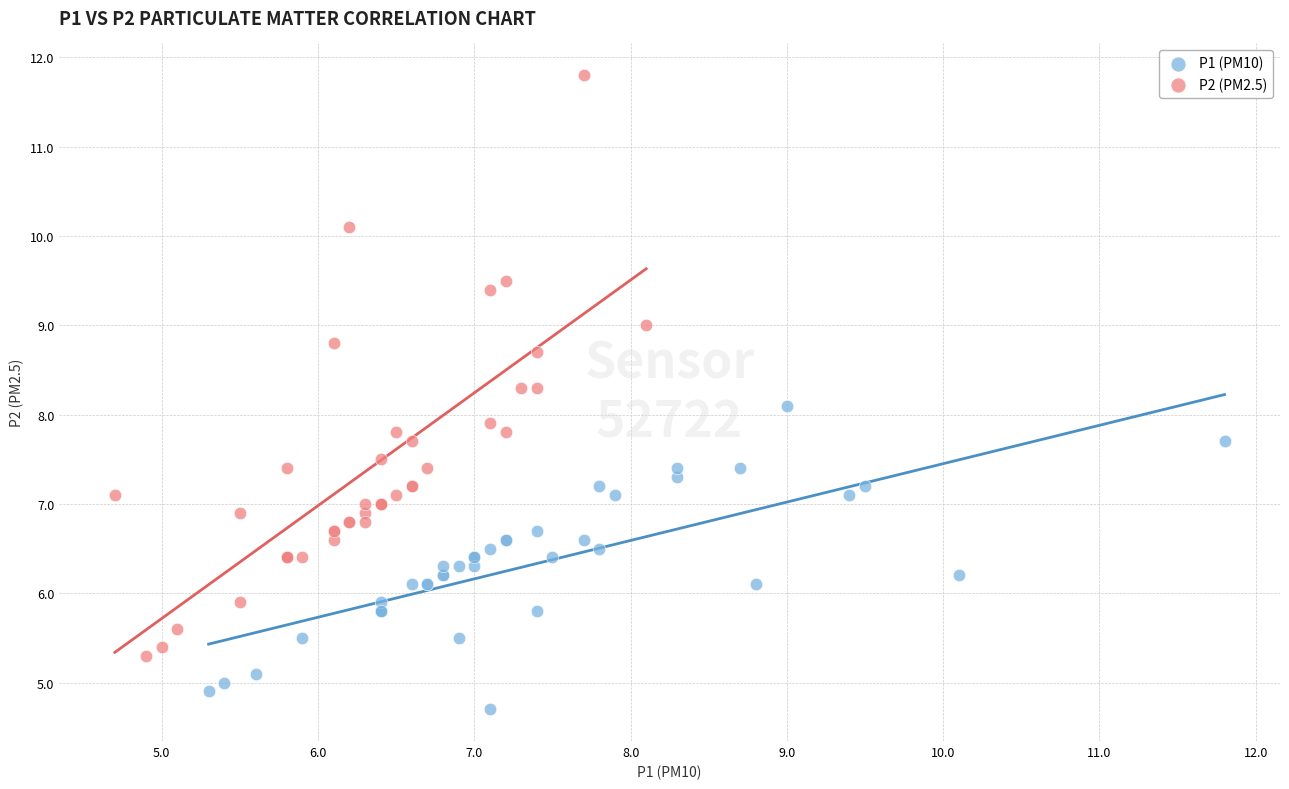

Which series contains the highest Y value?

P2 (PM2.5)